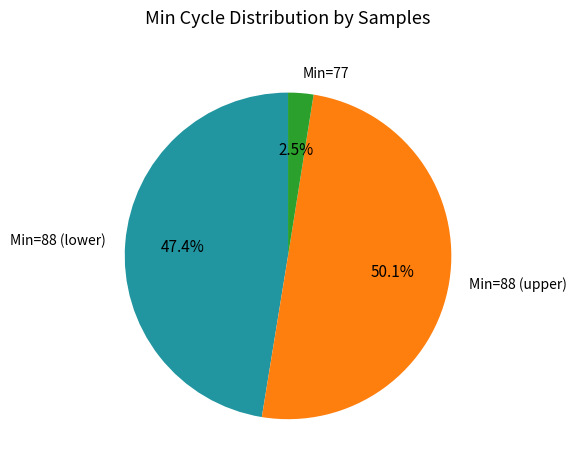

What is the total percentage of Min=88 (lower) and Min=88 (upper)?

97.5%